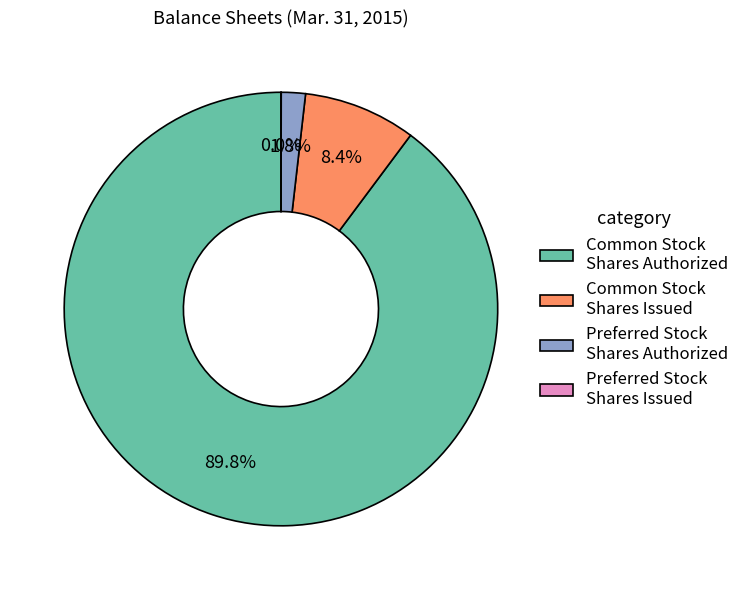

Is there a majority slice in this chart?

Yes